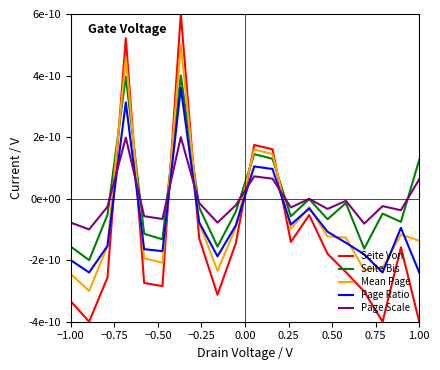

Does the chart have visible grid lines?

No